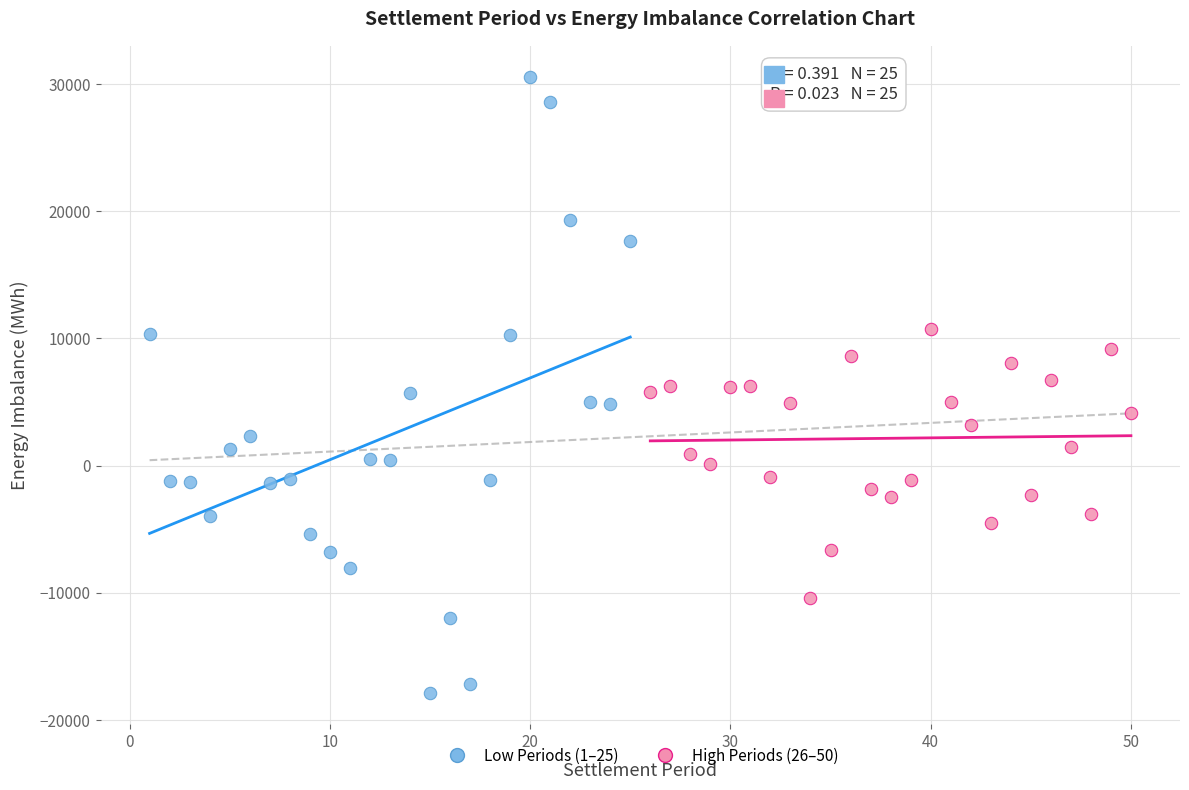

Which series reaches the maximum Y coordinate?

Low Periods (1–25)